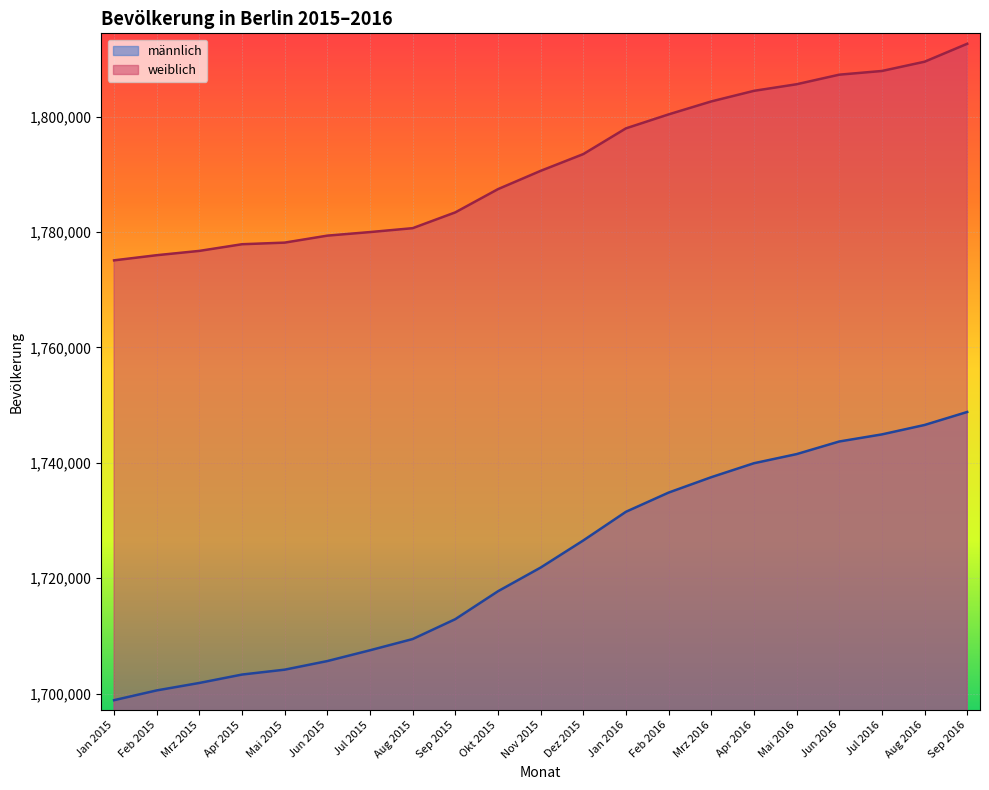

Reading left to right, transcribe all the data shown in this chart.

männlich: 1698851	1700543	1701836	1703291	1704138	1705629	1707499	1709445	1712893	1717728	1721834	1726533	1731504	1734830	1737498	1739917	1741497	1743684	1744915	1746547	1748801
weiblich: 1775083	1775976	1776722	1777876	1778157	1779366	1779984	1780660	1783400	1787425	1790595	1793498	1797961	1800381	1802627	1804462	1805605	1807264	1807905	1809509	1812619